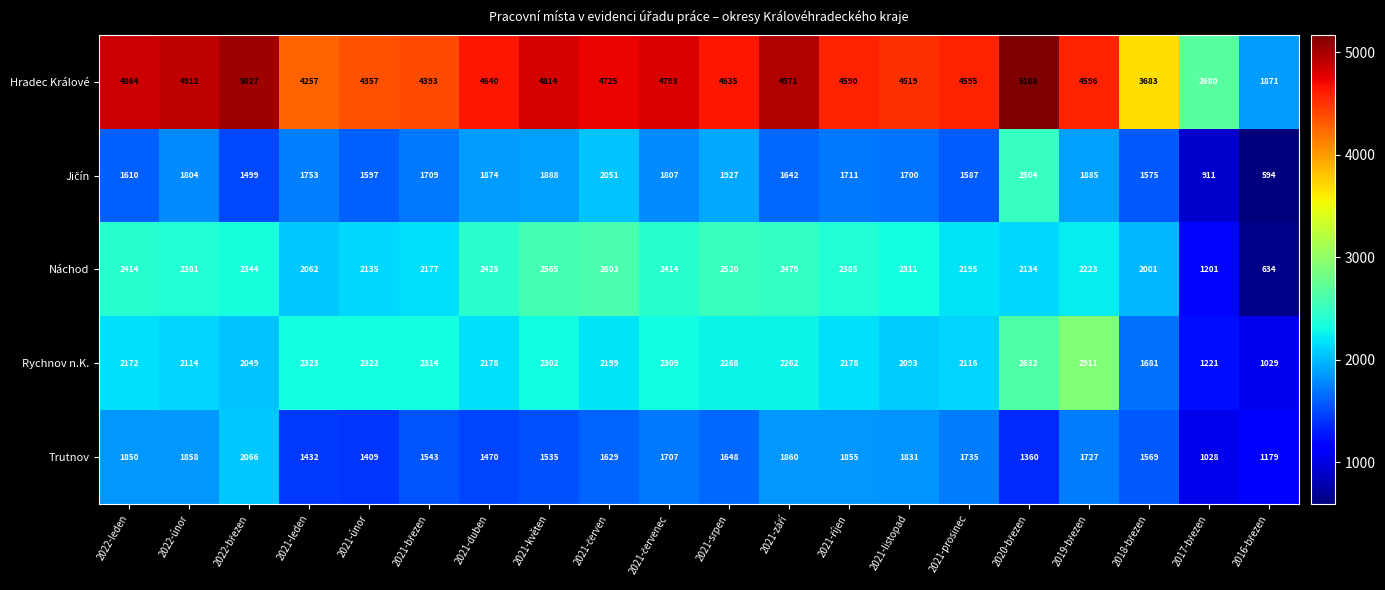

Where does the Náchod series first go above 2344?

2022-leden